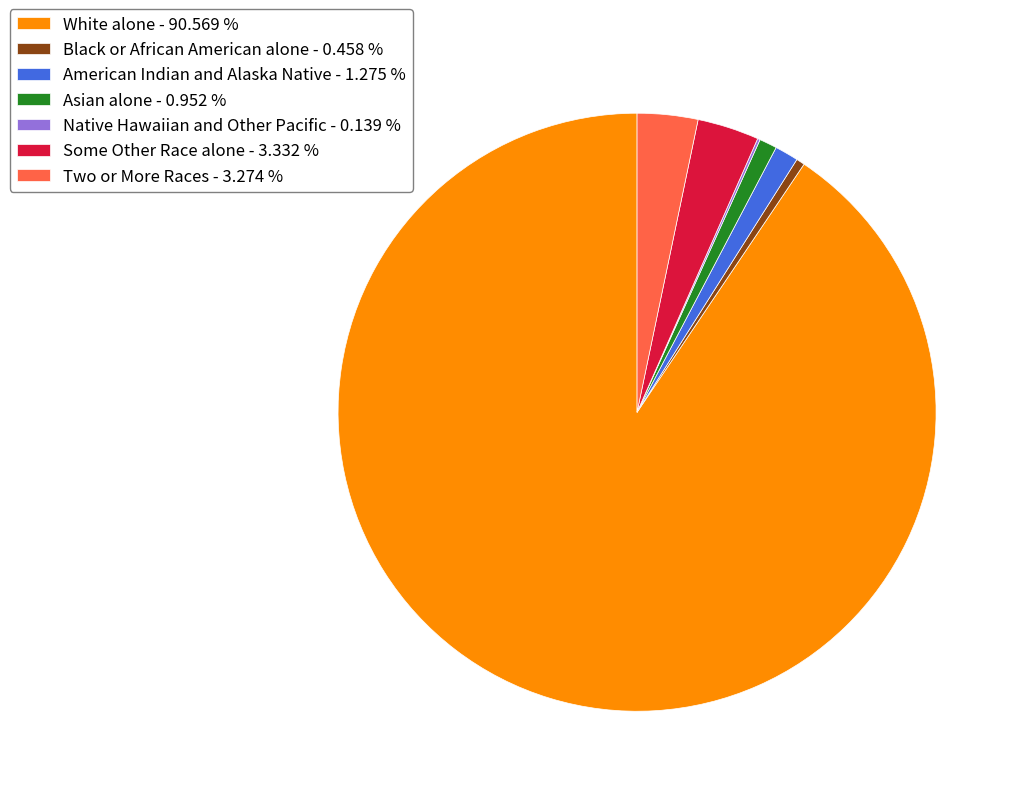

What is the largest slice in the pie chart?

White alone